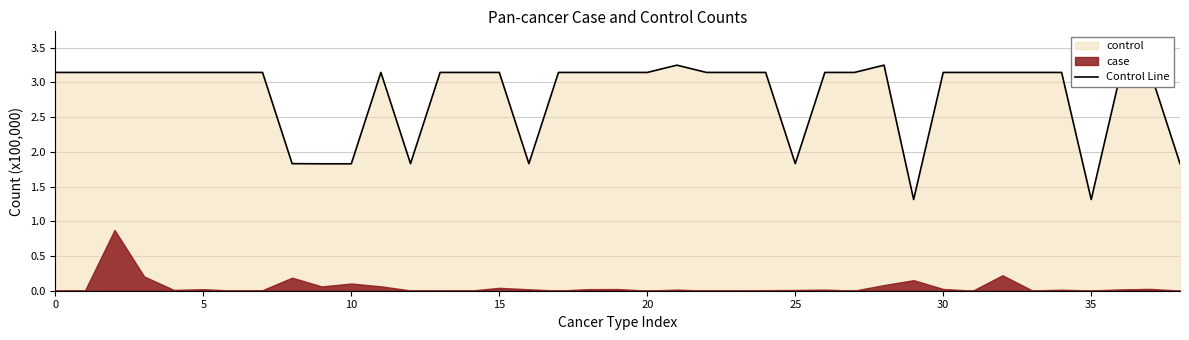

Count the number of values greater than 3.

30